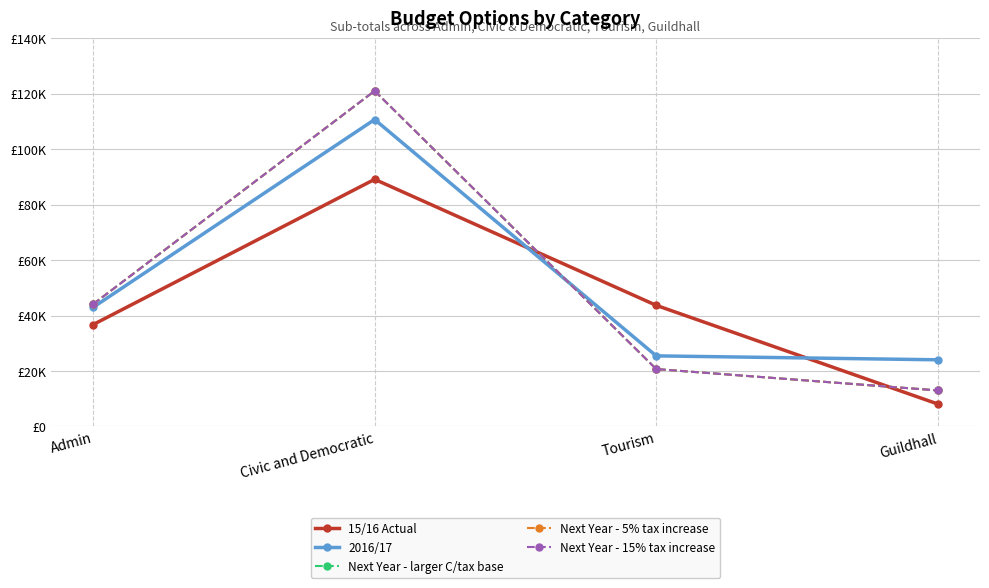

Rank the series by their maximum value, from lowest to highest.

15/16 Actual, 2016/17, Next Year - larger C/tax base, Next Year - 5% tax increase, Next Year - 15% tax increase